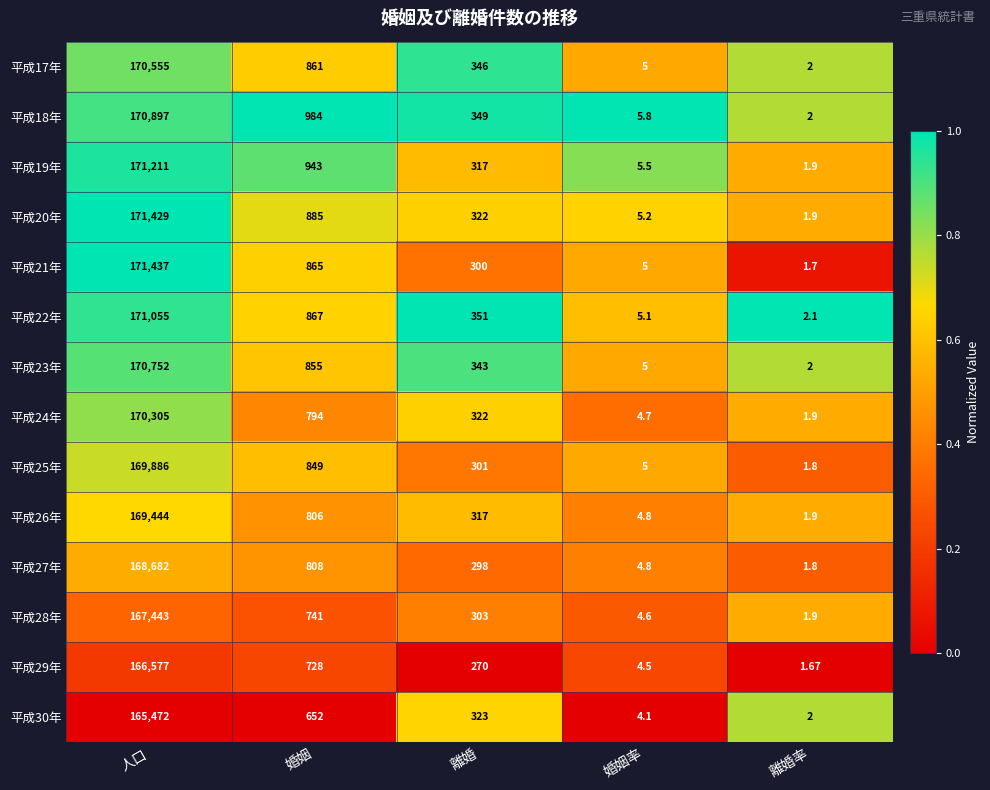

What is the spread (max minus min) of values at 離婚?

81.0